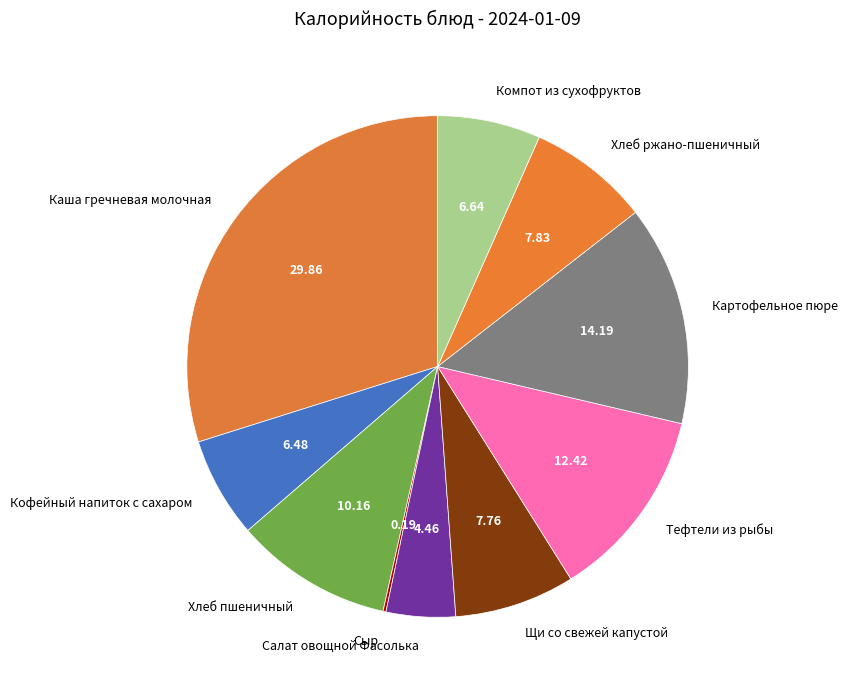

What is the largest slice in the pie chart?

Каша гречневая молочная